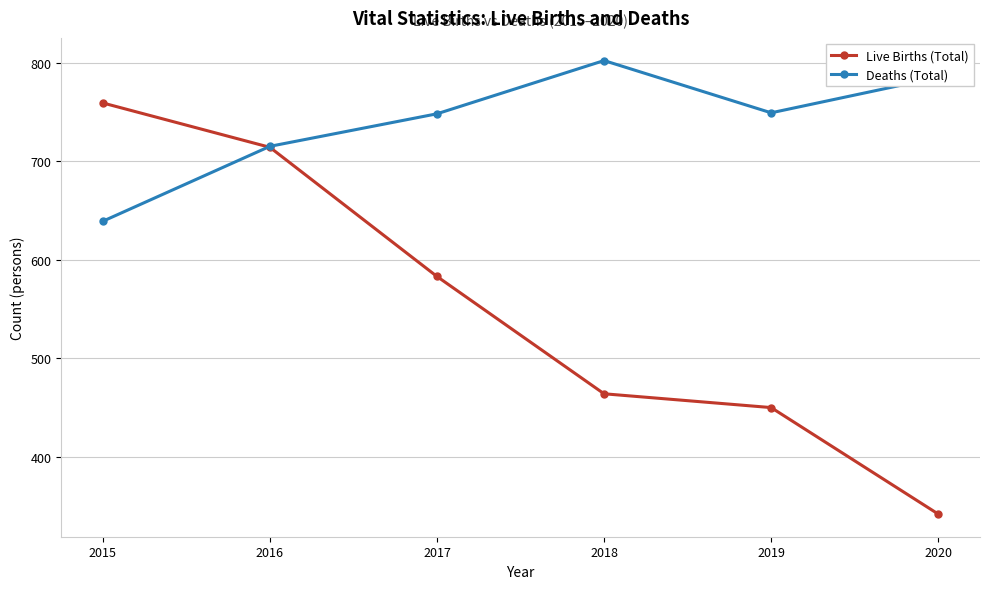

Which series has the largest total across all categories?

Deaths (Total)